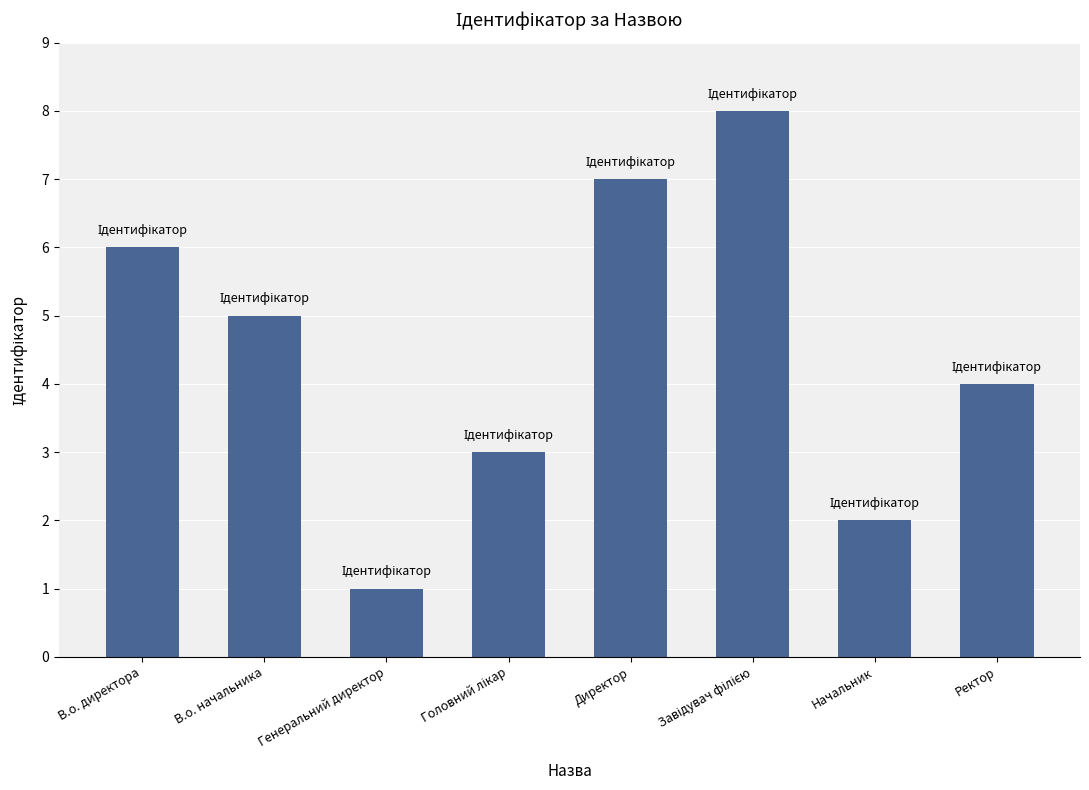

Are the bars horizontal?

No